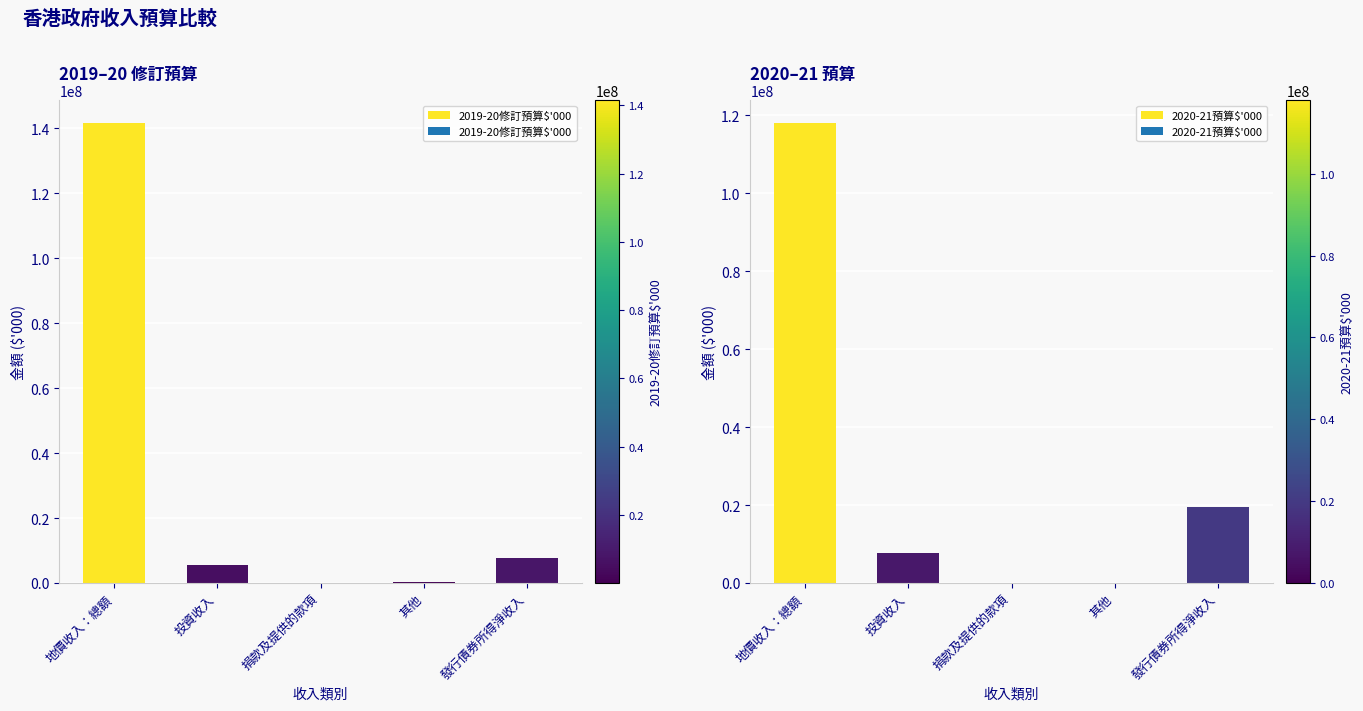

What is the maximum value shown in the chart?

141550000